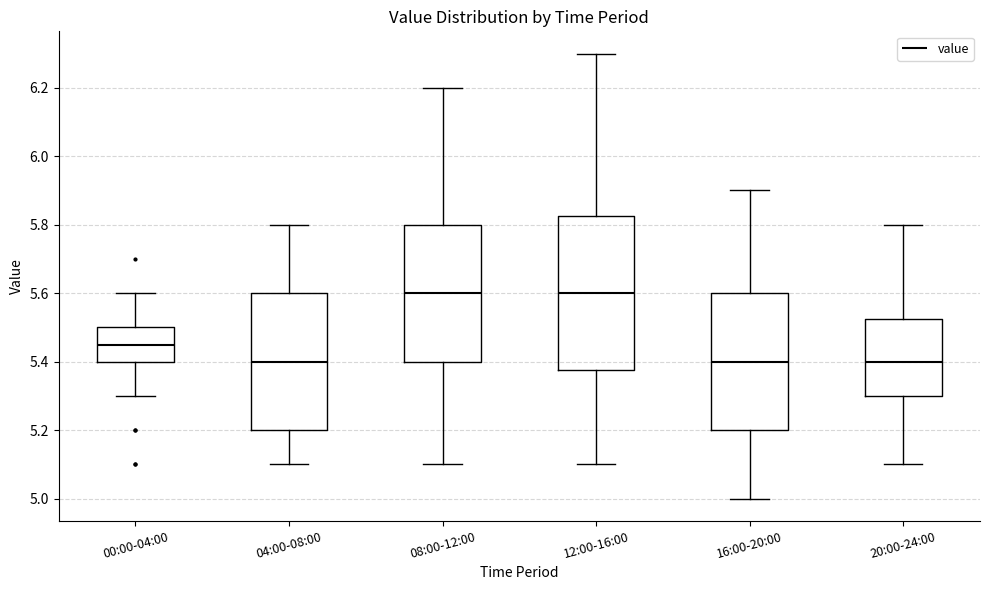

Where does the upper whisker of the box for 16:00-20:00 end on the y-axis? The values are not printed on the chart, so give them approximately, as read against the axis.

5.90